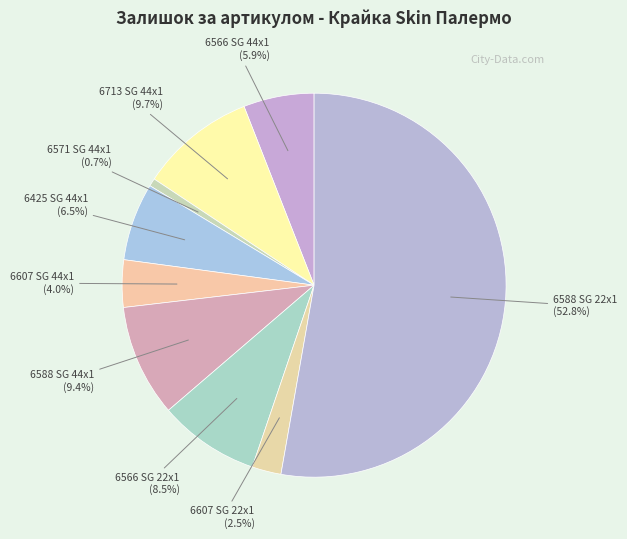

To the nearest percent, what is the difference between the 6571 SG 44x1 and 6607 SG 44x1 slice percentages?

3%